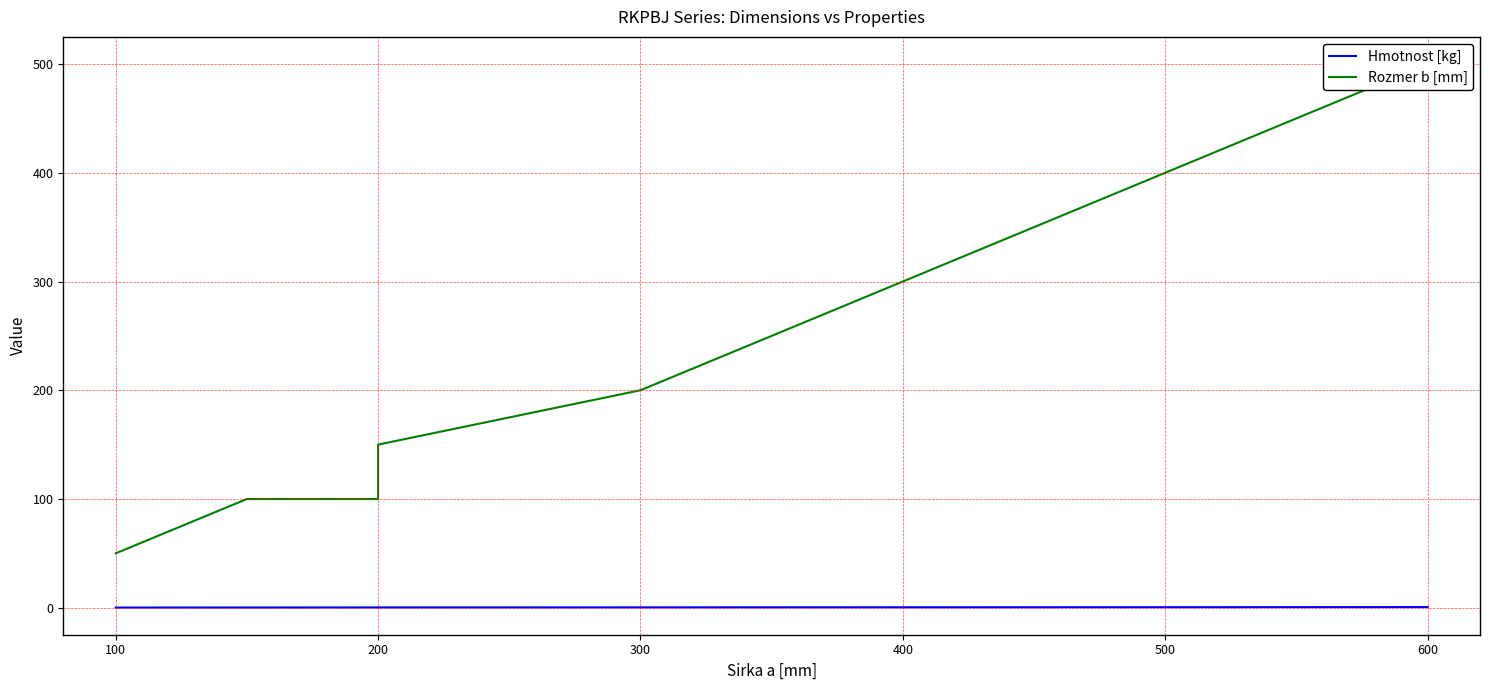

Is the value of Hmotnost [kg] at 0 greater than the value of Rozmer b [mm] at 100?

No